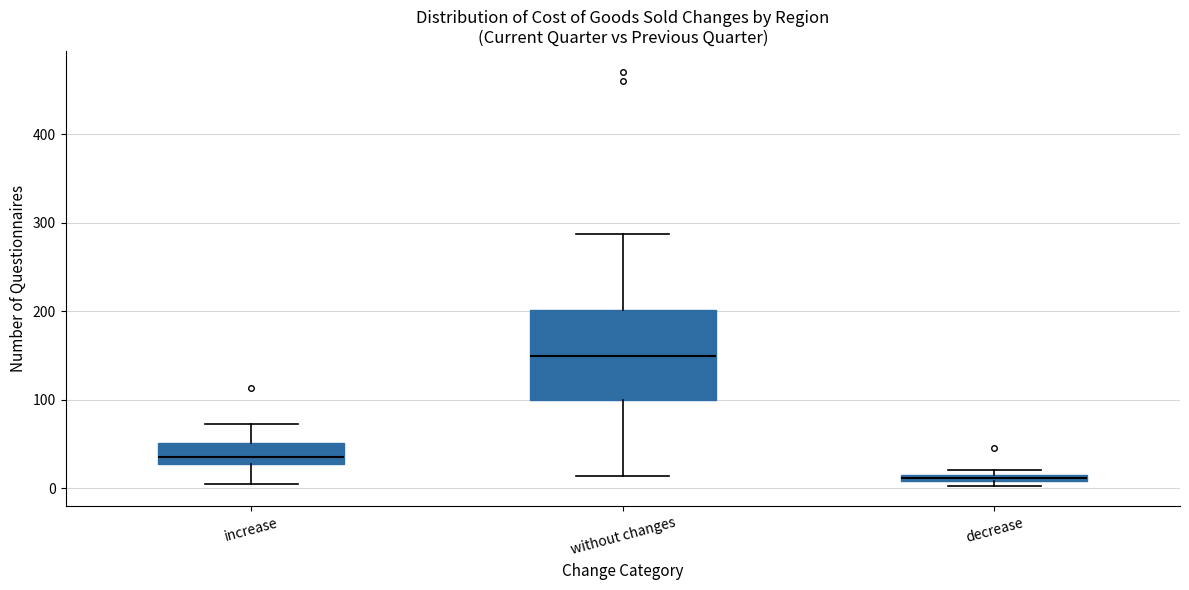

Which box has the highest median line?

without changes